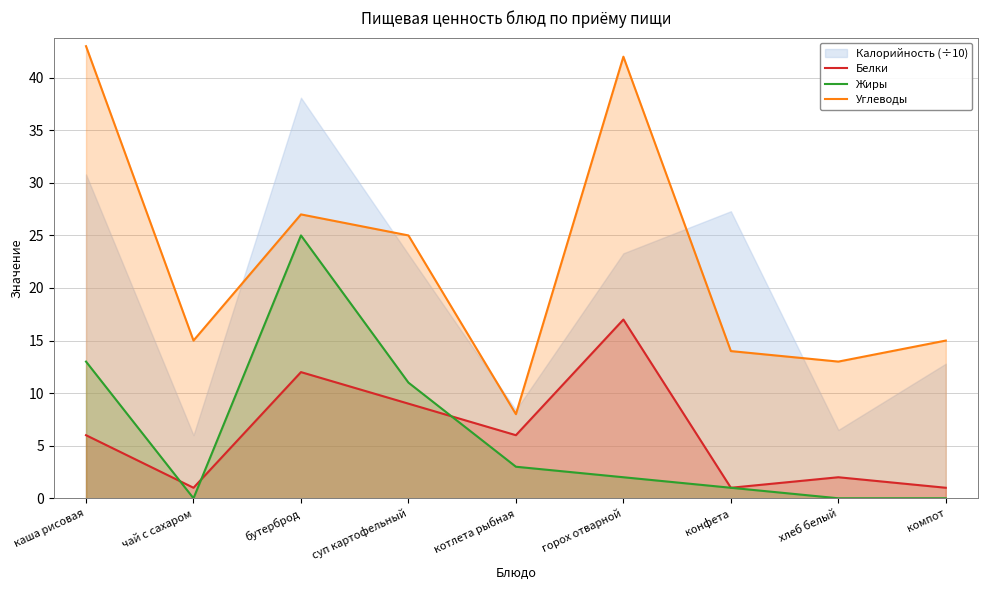

Which has a higher value, суп картофельный or котлета рыбная?

суп картофельный